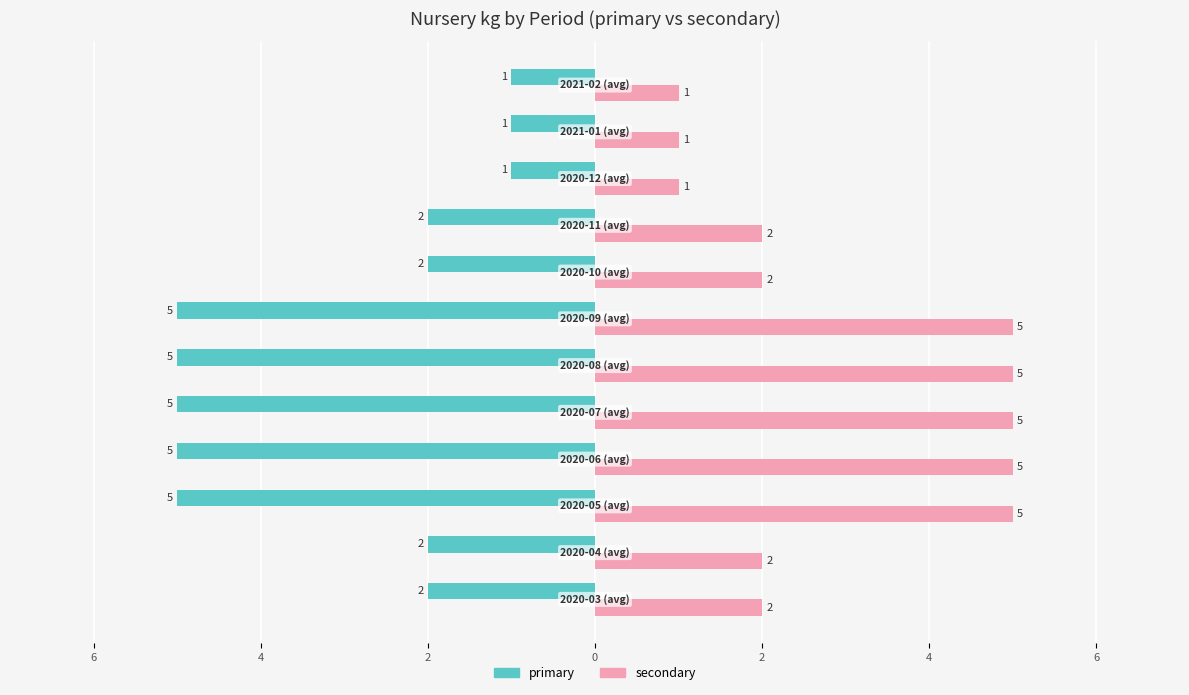

At how many categories does at least one series exceed 2?

5